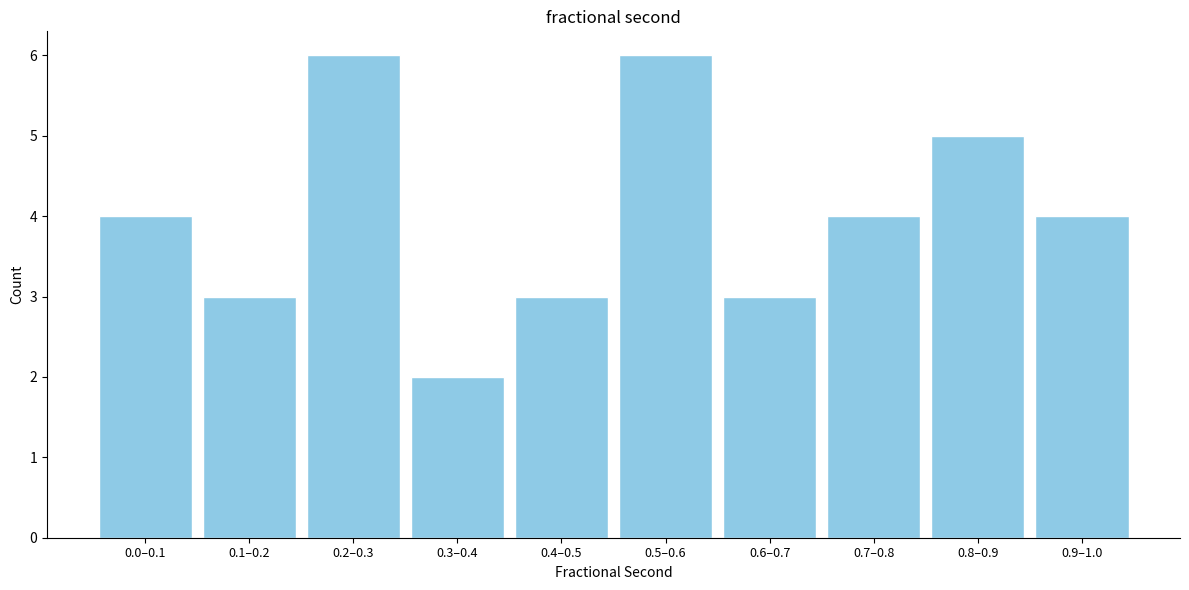

Reading right to left, list all the values displayed in this chart.

0.9–1.0=4	0.8–0.9=5	0.7–0.8=4	0.6–0.7=3	0.5–0.6=6	0.4–0.5=3	0.3–0.4=2	0.2–0.3=6	0.1–0.2=3	0.0–0.1=4